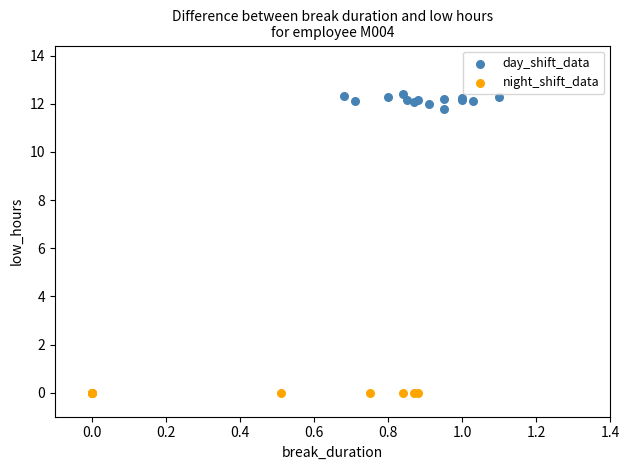

What are all the series names shown in the legend?

day_shift_data, night_shift_data